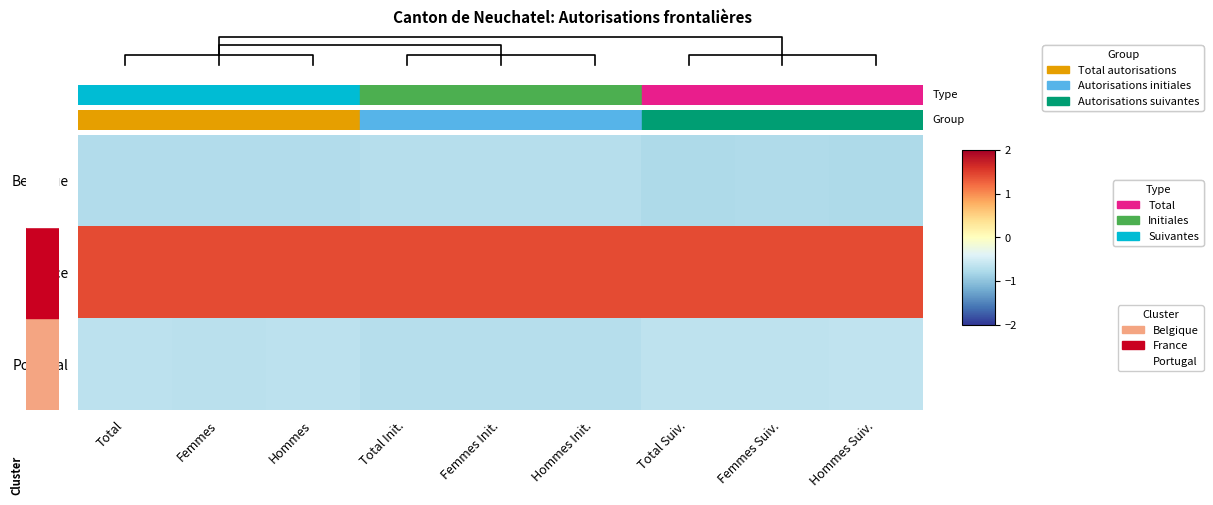

True or false: France has a value of 0.9 at Femmes Suiv..

False